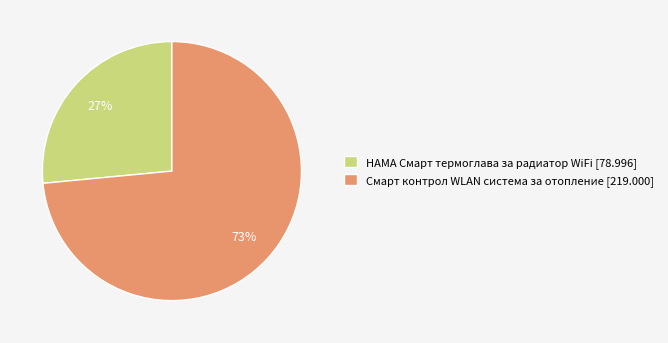

Does any single category account for the majority?

Yes